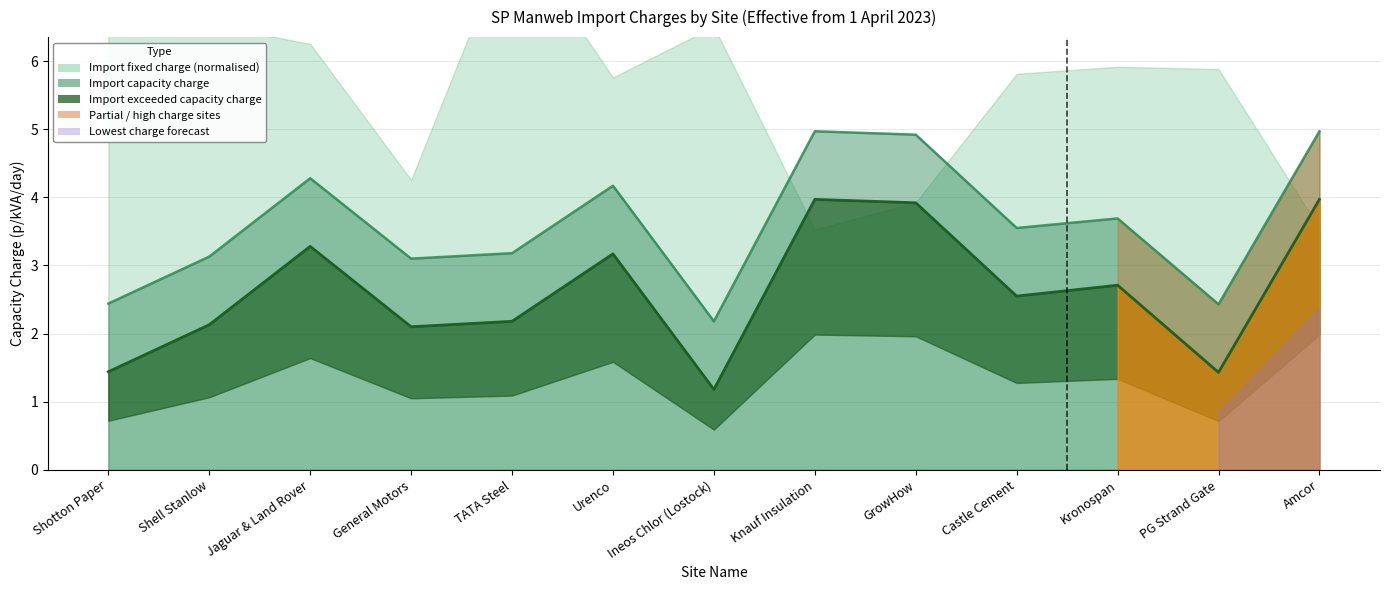

What is the label of the 3rd point from the left?

Jaguar & Land Rover